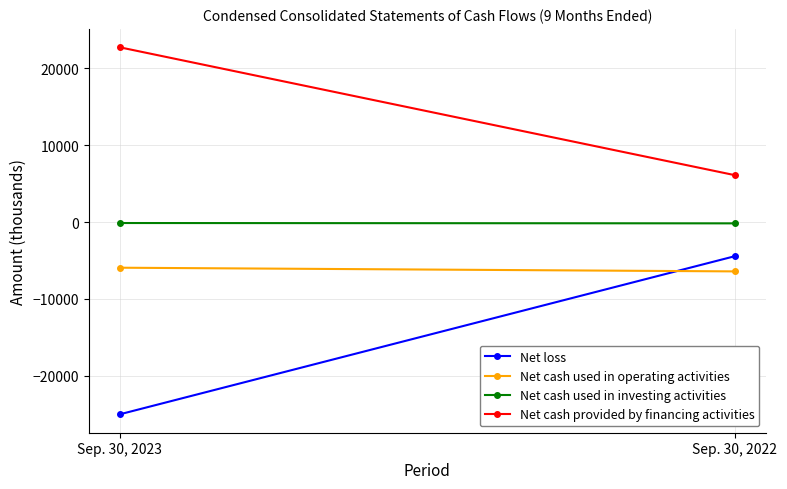

What is the approximate value of Net cash provided by financing activities at Sep. 30, 2022, to the nearest 10?

6090